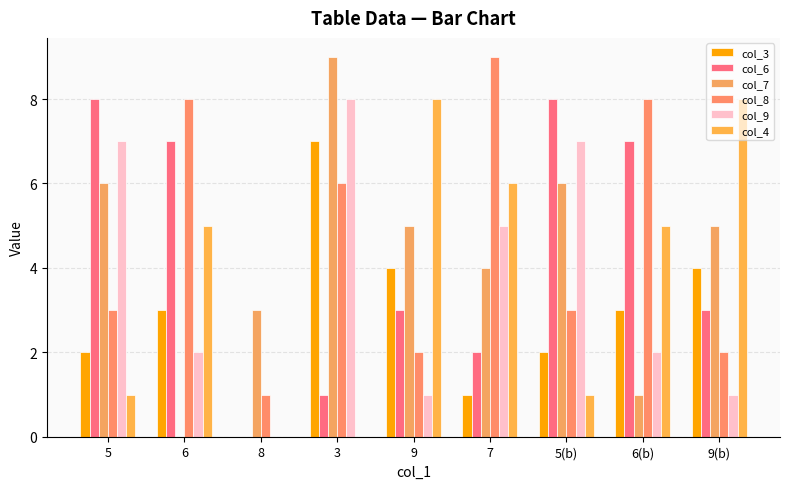

What is the total value across all series at 5(b)?

27